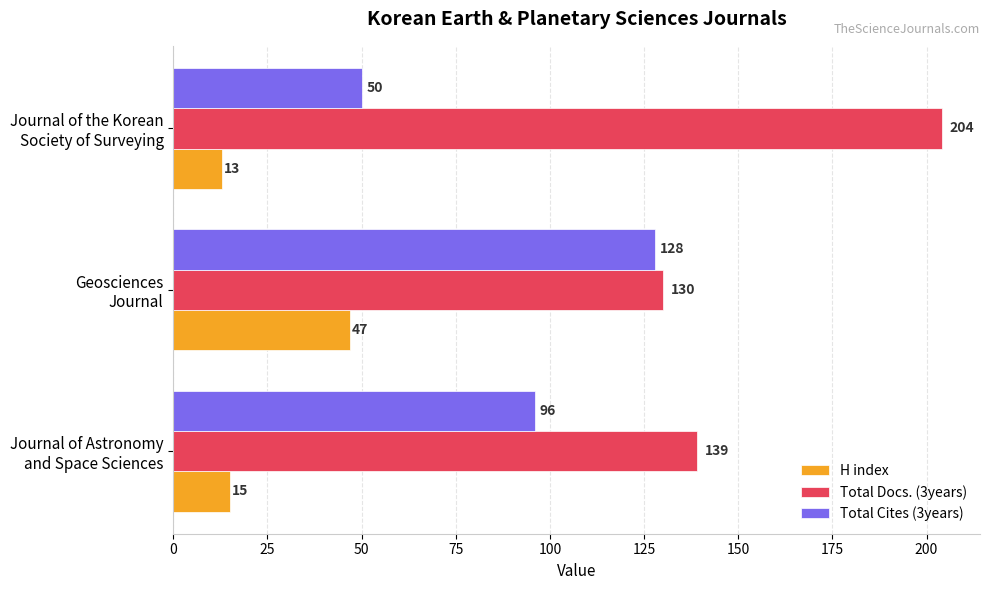

List the series in order of their overall mean, lowest first.

H index, Total Cites (3years), Total Docs. (3years)